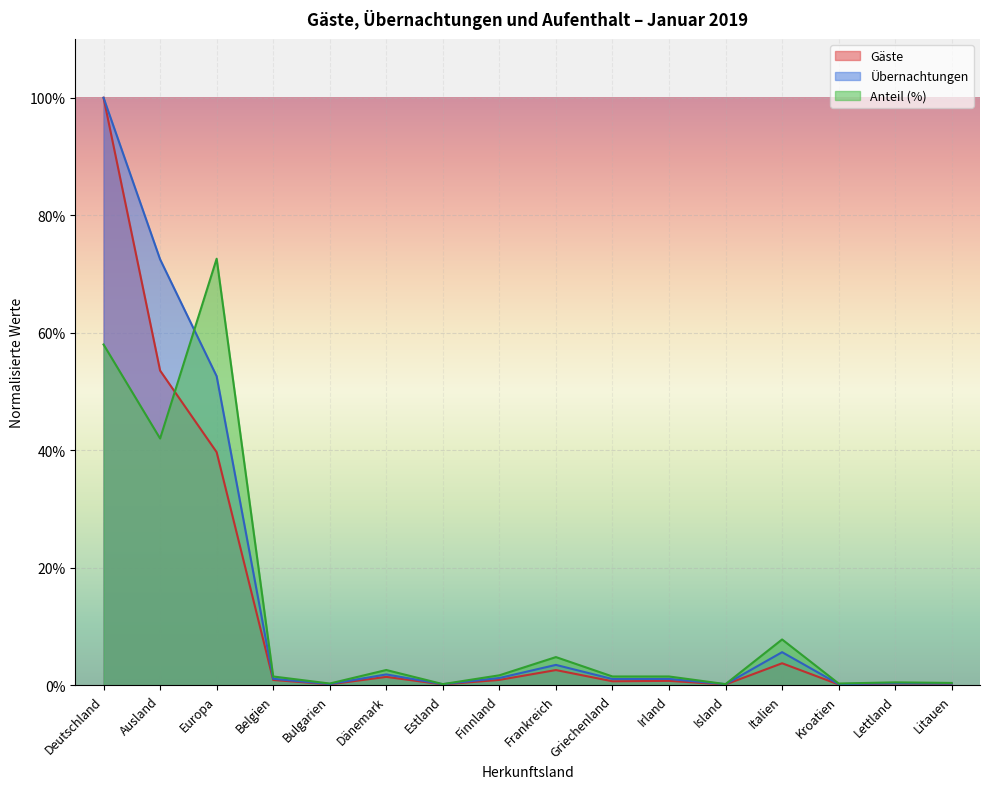

Reading left to right, list all the values displayed in this chart.

Übernachtungen: 100.0	72.5	52.6	1.1	0.2	1.9	0.2	1.2	3.5	1.1	1.1	0.2	5.6	0.2	0.4	0.3
Gäste: 100.0	53.6	39.7	0.9	0.2	1.4	0.1	0.9	2.6	0.7	0.8	0.1	3.7	0.1	0.3	0.3
Anteil: 58.0	42.0	72.6	1.5	0.3	2.6	0.2	1.7	4.8	1.5	1.5	0.2	7.8	0.3	0.5	0.4